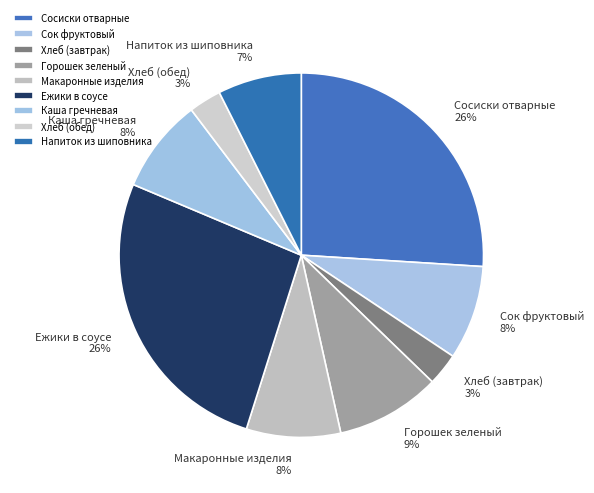

Do Ежики в соусе and Сок фруктовый together represent more than half of the pie?

No